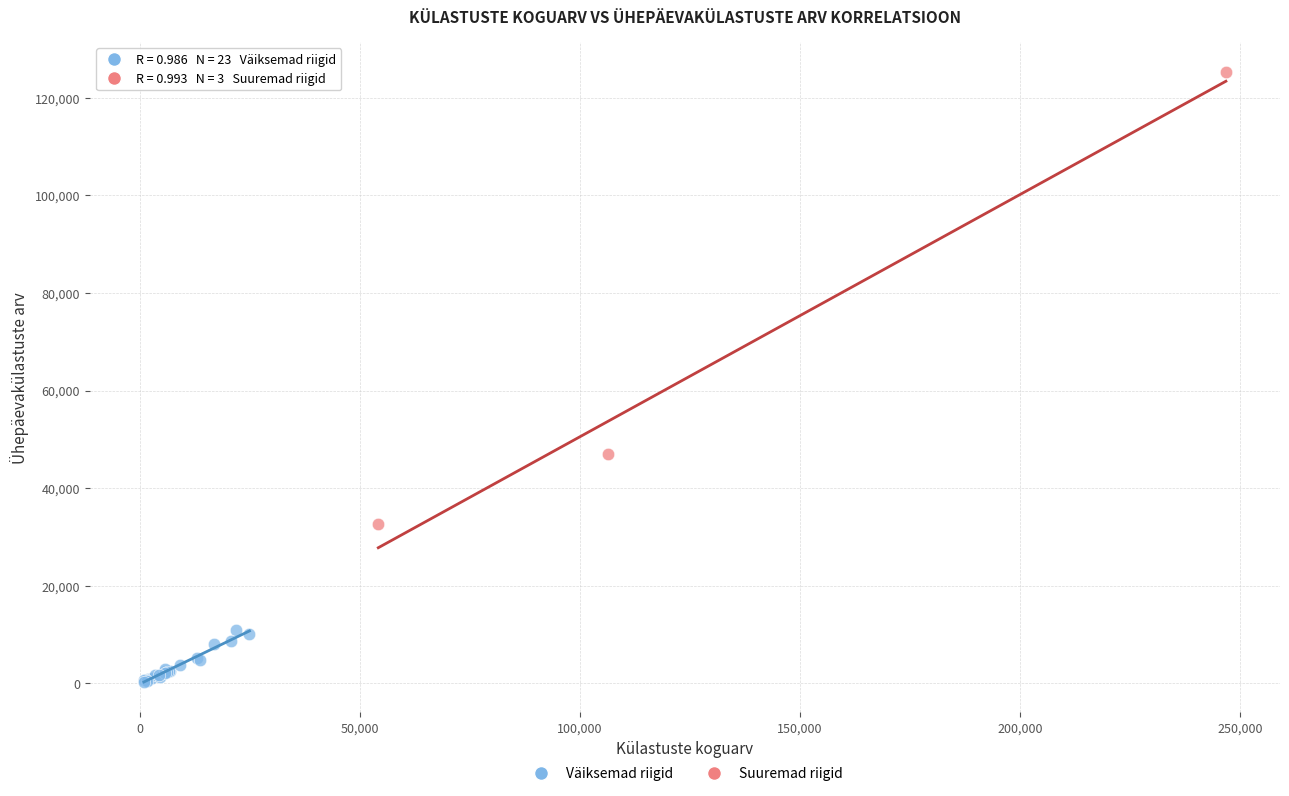

Which series reaches the maximum Y coordinate?

Suuremad riigid